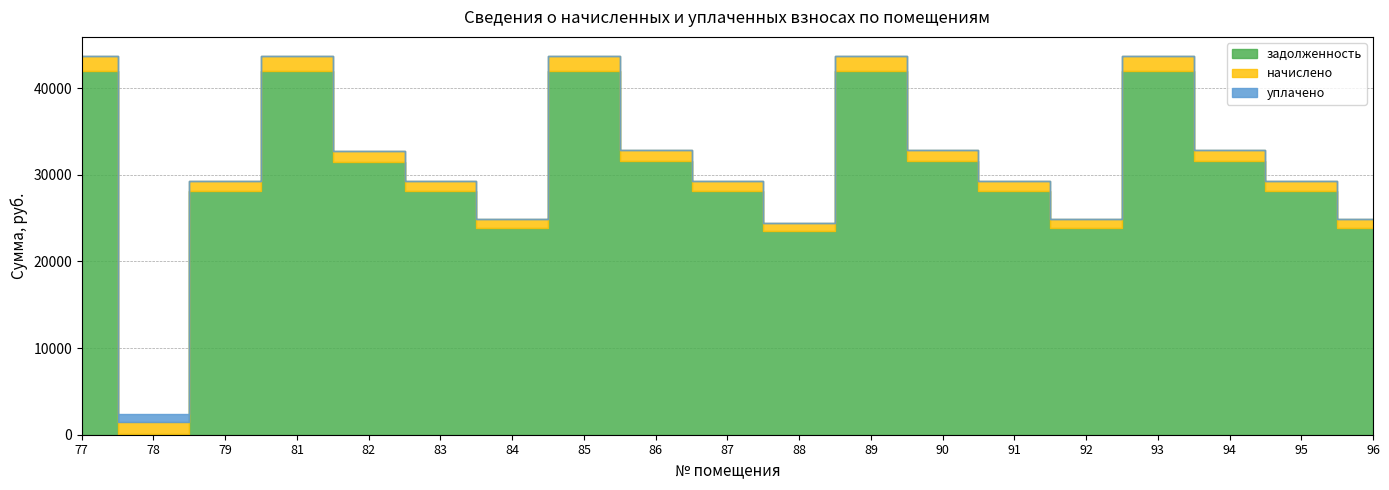

At how many categories does at least one series exceed 37657?

5